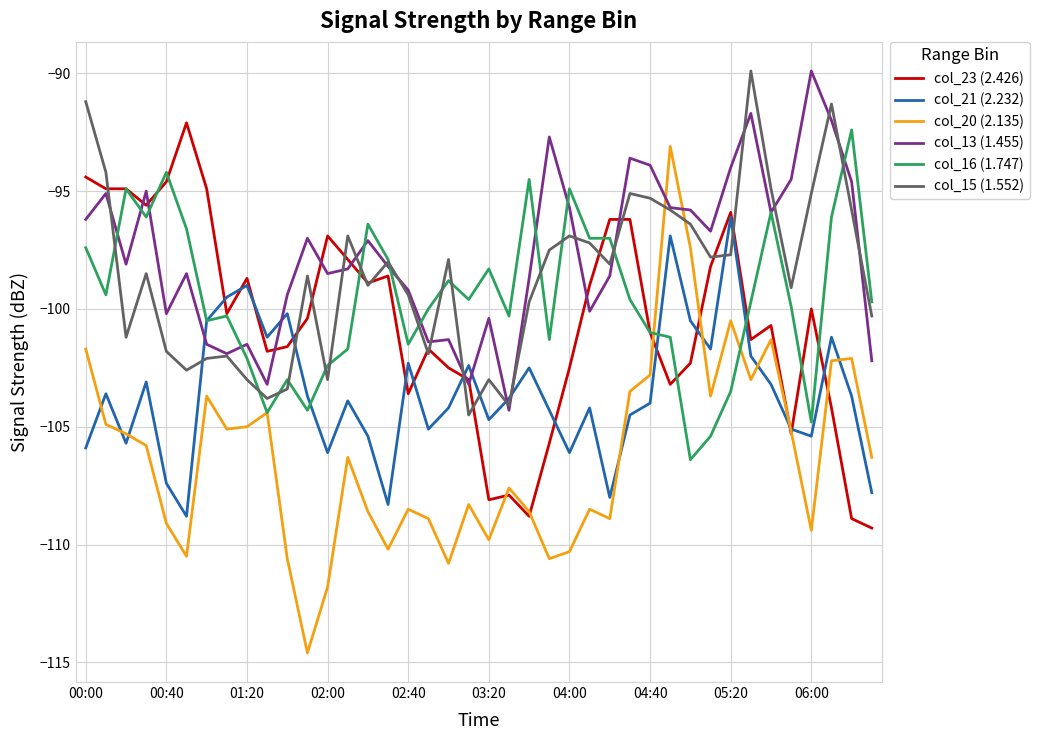

Which series has the largest range (max minus min)?

col_20 (2.135)